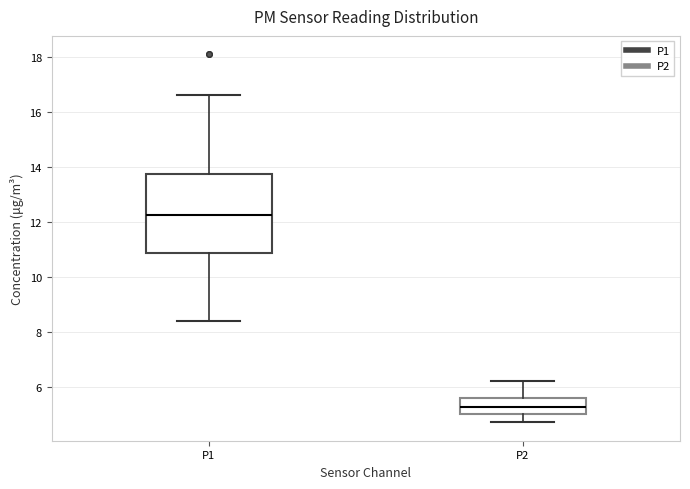

Where is the upper edge of the box for P1 on the y-axis? The values are not printed on the chart, so give them approximately, as read against the axis.

13.8